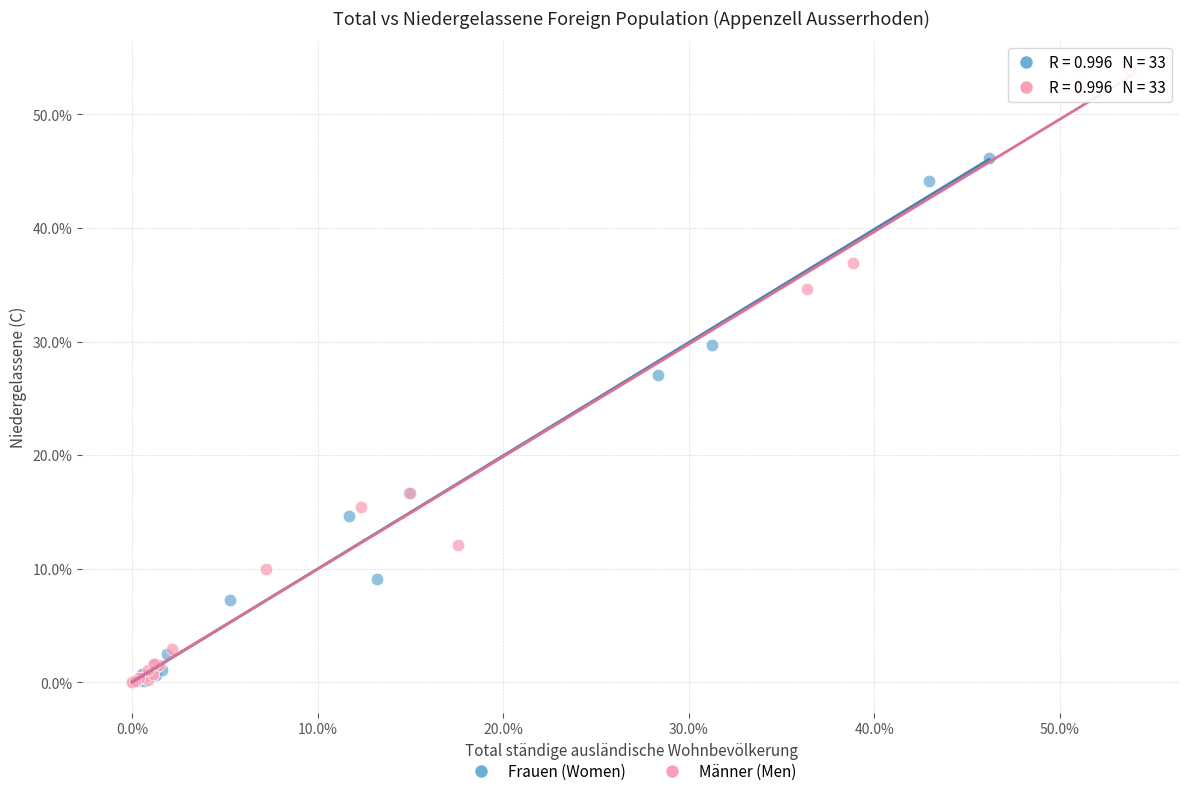

What are all the series names shown in the legend?

Frauen (Women), Männer (Men)